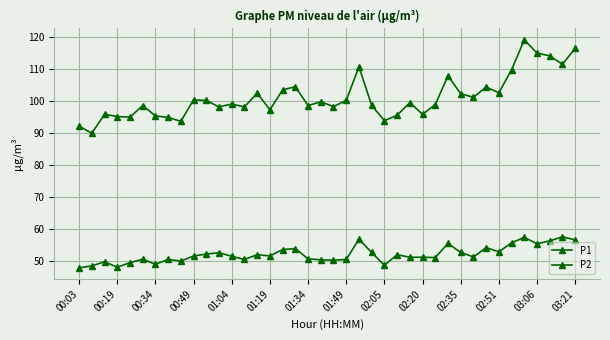

Which series has the widest spread of values?

P1